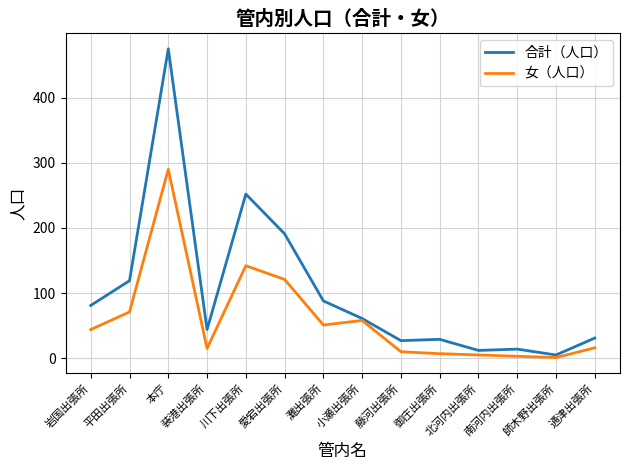

At which category does 女（人口） reach its first local peak?

本庁